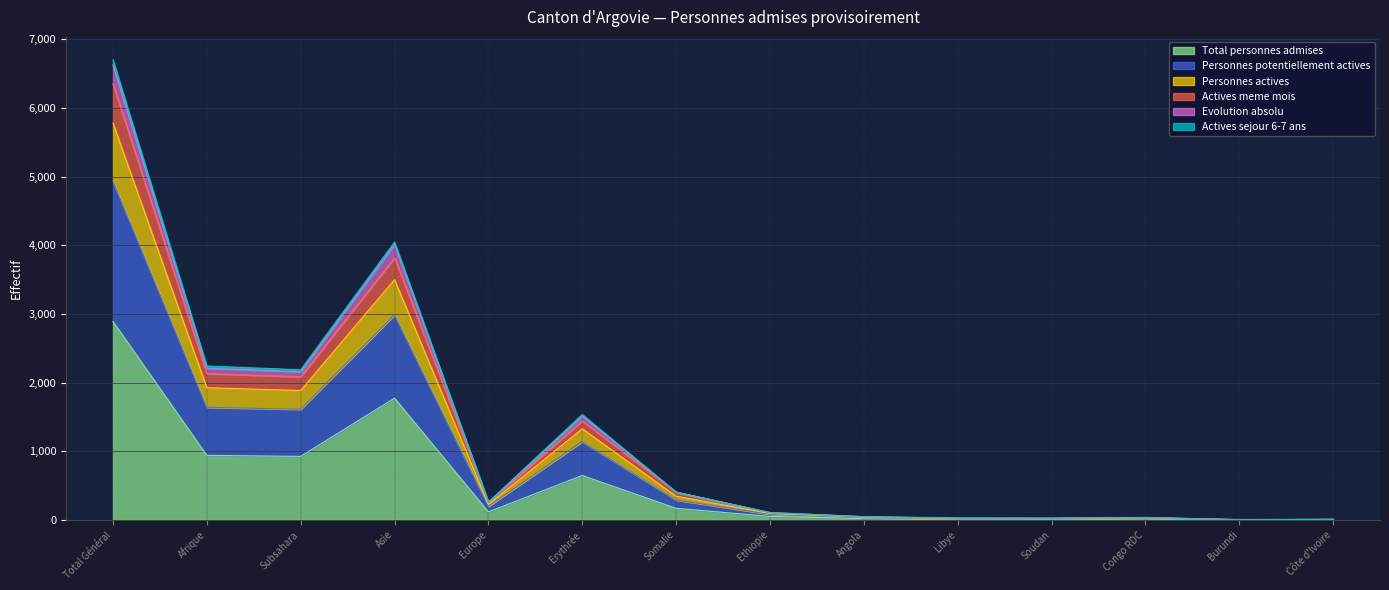

What is the label of the 5th point from the right?

Libye